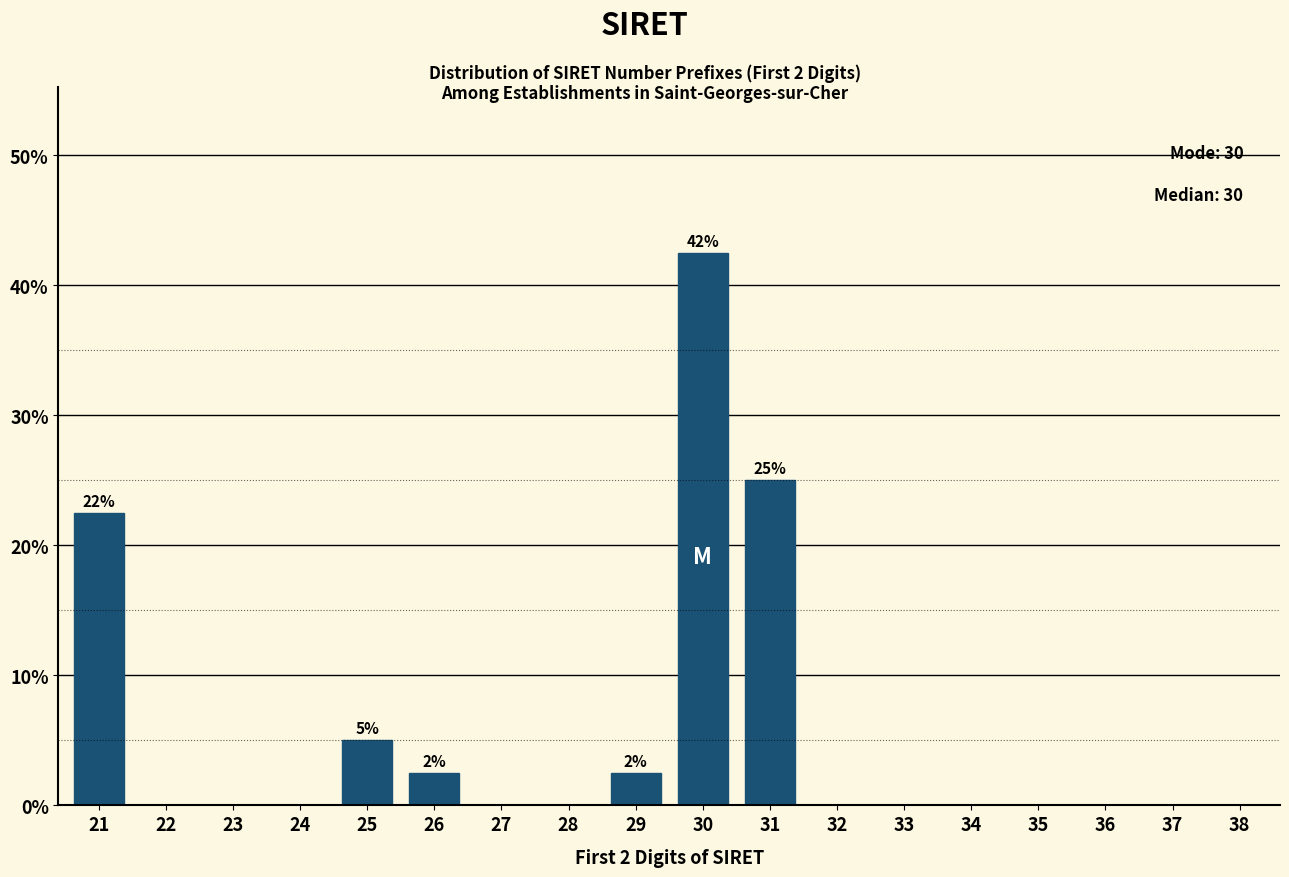

Reading right to left, what are all the values shown in this chart?

38=0.0	37=0.0	36=0.0	35=0.0	34=0.0	33=0.0	32=0.0	31=25.0	30=42.5	29=2.5	28=0.0	27=0.0	26=2.5	25=5.0	24=0.0	23=0.0	22=0.0	21=22.5